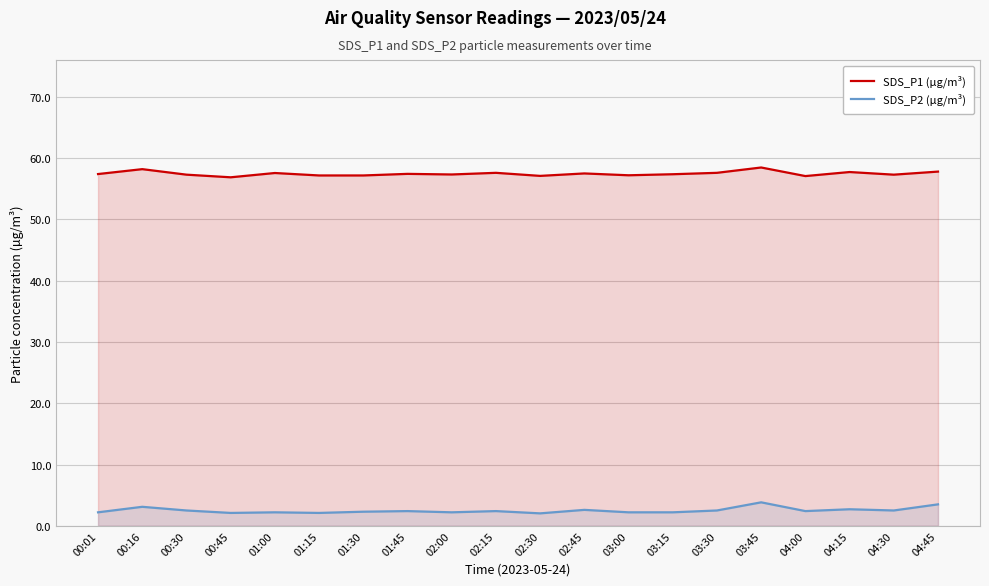

True or false: SDS_P2 (µg/m³) has more than 0 interior local peaks.

True